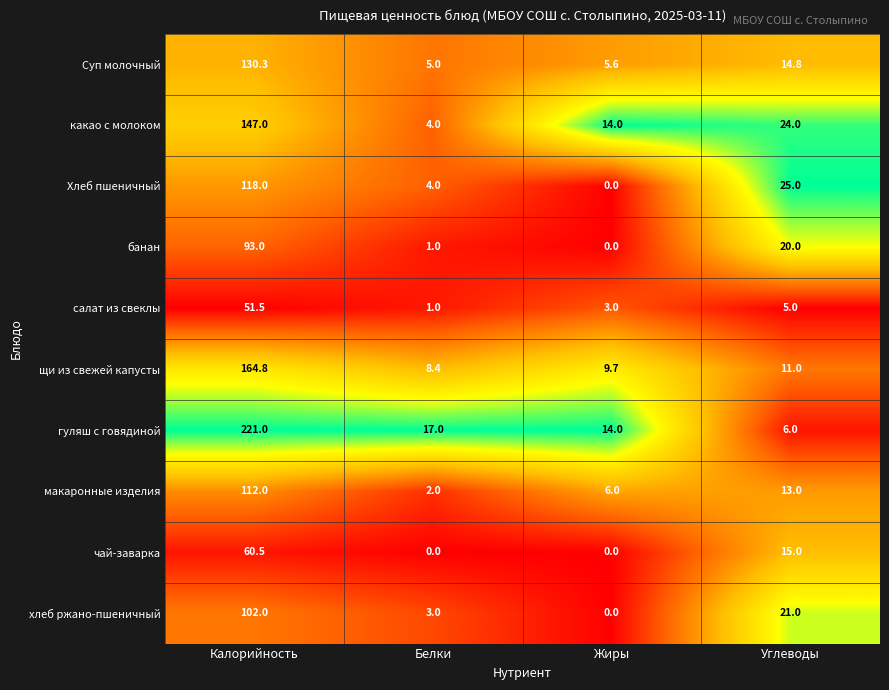

What is the spread (max minus min) of values at Углеводы?

20.0